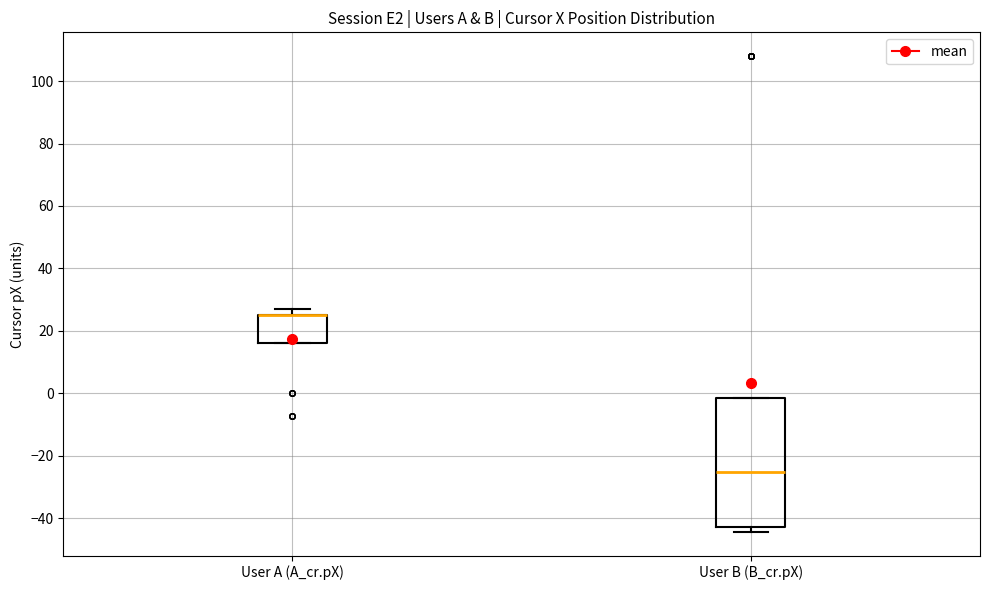

Which box is the tallest, from its lower edge to its upper edge?

User B (B_cr.pX)